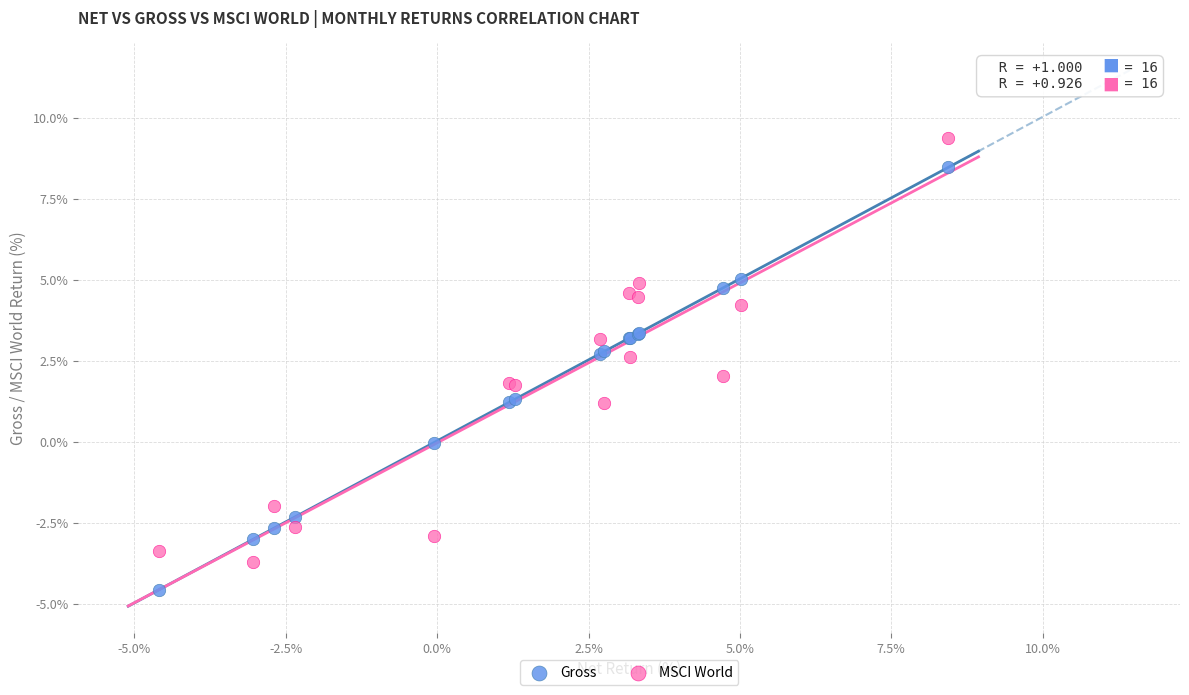

Which series contains the highest Y value?

MSCI World